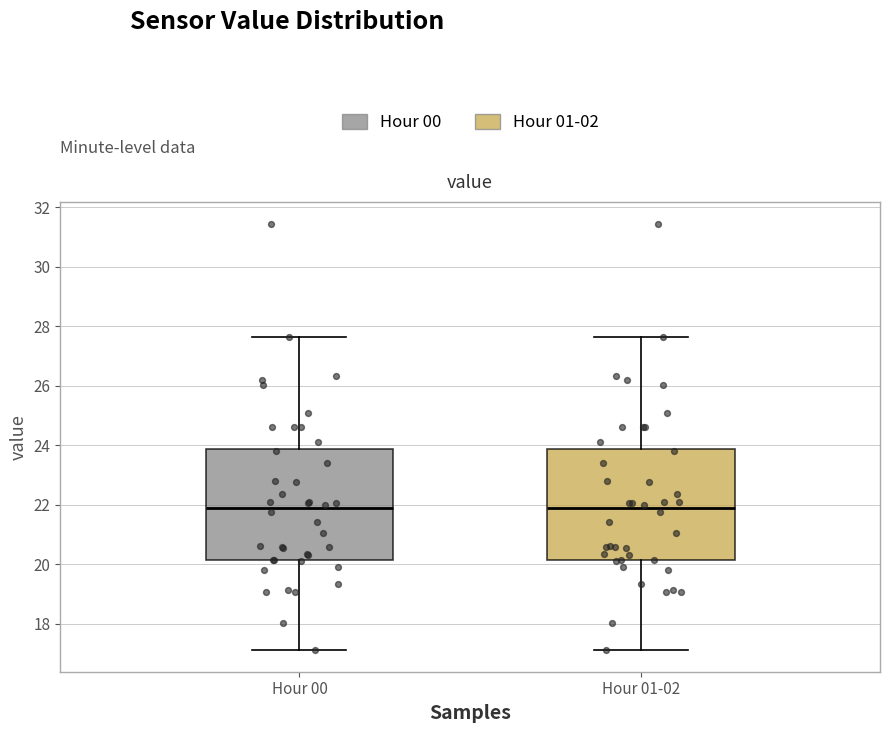

Reading left to right, read every box against the y-axis: the position of its median line, the range the box covers, and the ends of its whiskers. The values are not printed on the chart, so give them approximately, as read against the axis.

Hour 00: median 21.8, box 20.2 to 23.8, whiskers 17.2 to 27.6
Hour 01-02: median 21.8, box 20.2 to 23.8, whiskers 17.2 to 27.6